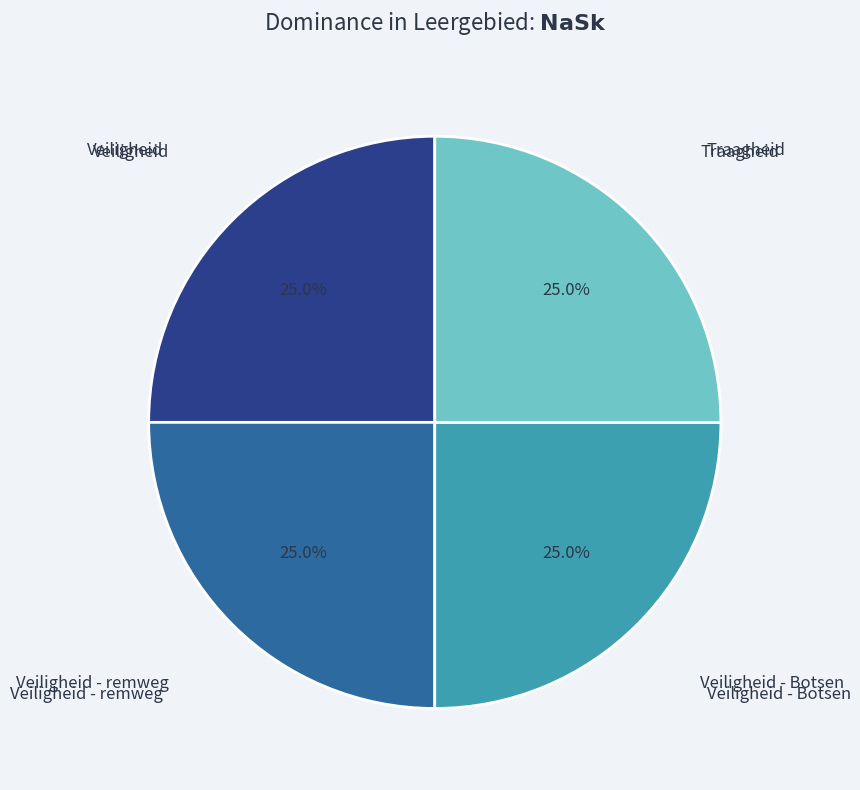

Does any single category account for the majority?

No